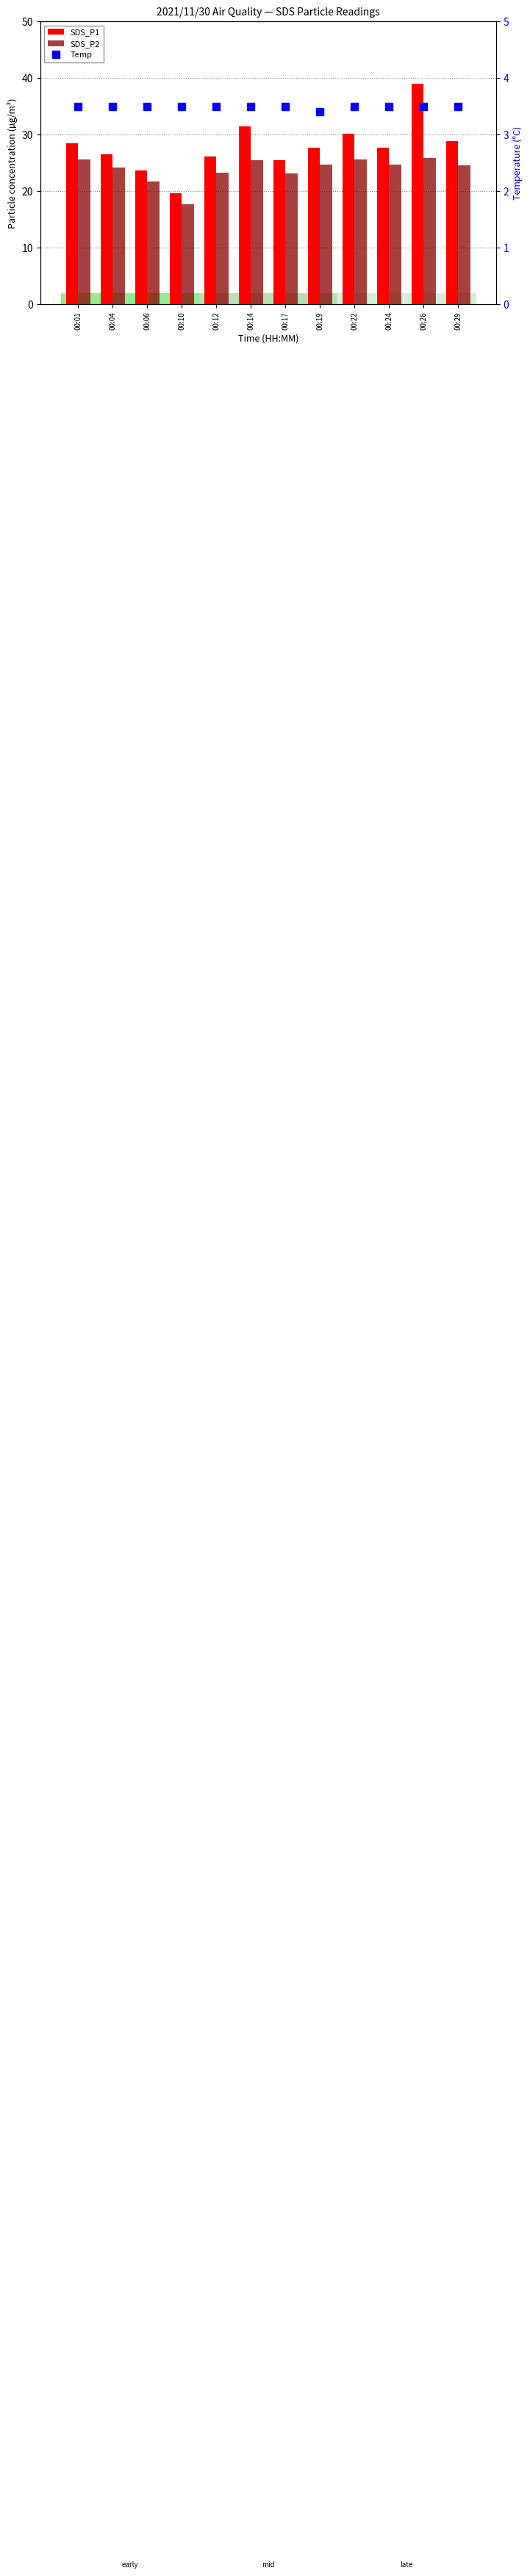

Reading left to right, extract all data points from this chart.

SDS_P1: 28.5	26.5	23.6	19.6	26.1	31.4	25.5	27.7	30.1	27.6	38.9	28.8
SDS_P2: 25.6	24.2	21.6	17.7	23.3	25.5	23.1	24.7	25.6	24.7	25.9	24.6
Temp: 3.5	3.5	3.5	3.5	3.5	3.5	3.5	3.4	3.5	3.5	3.5	3.5